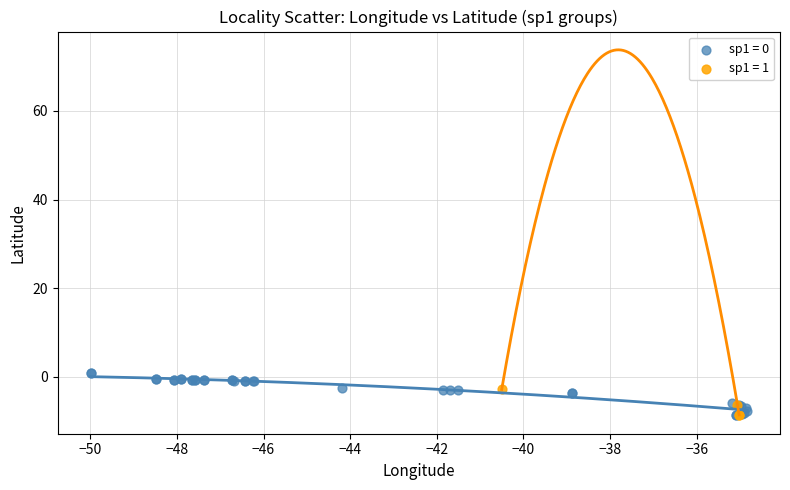

Which series reaches the maximum Y coordinate?

sp1 = 0